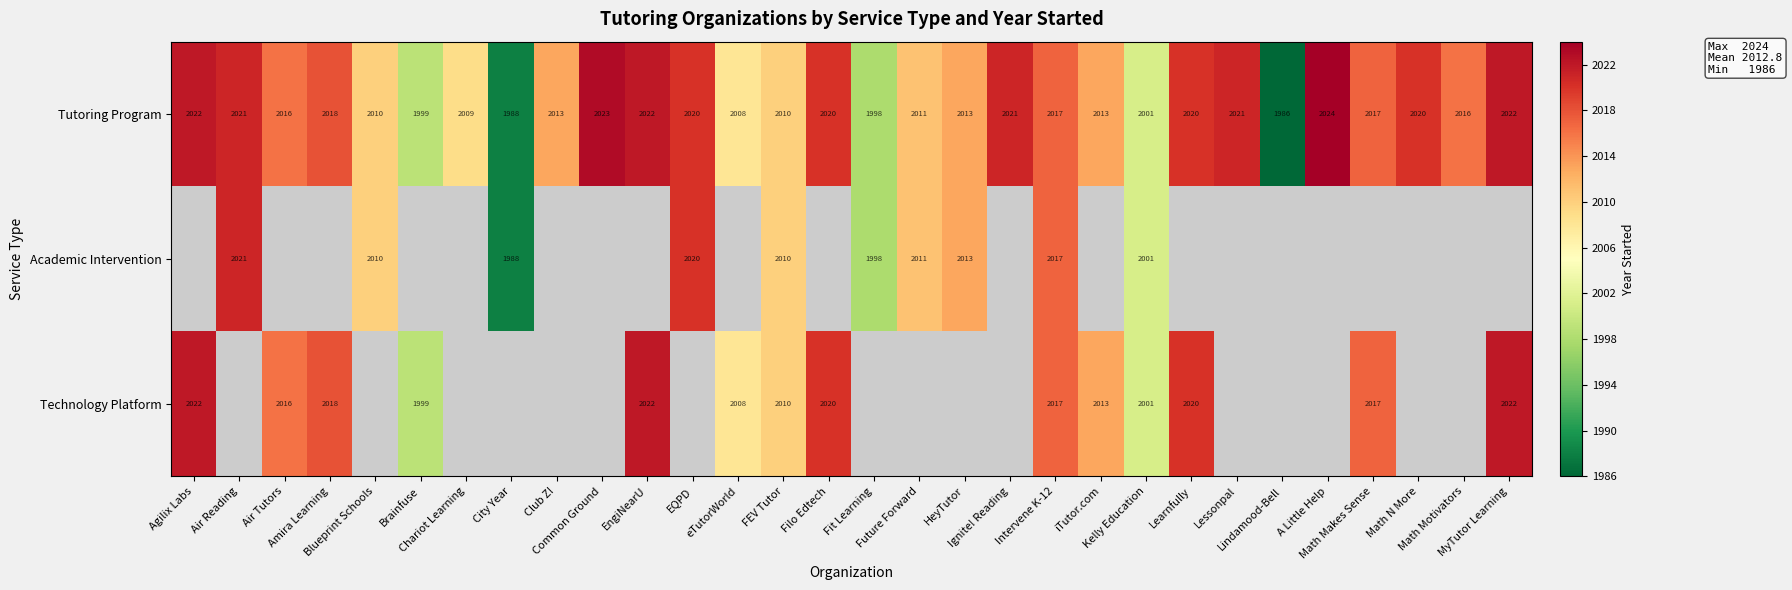

What is the average value of the Tutoring Program series?

2013